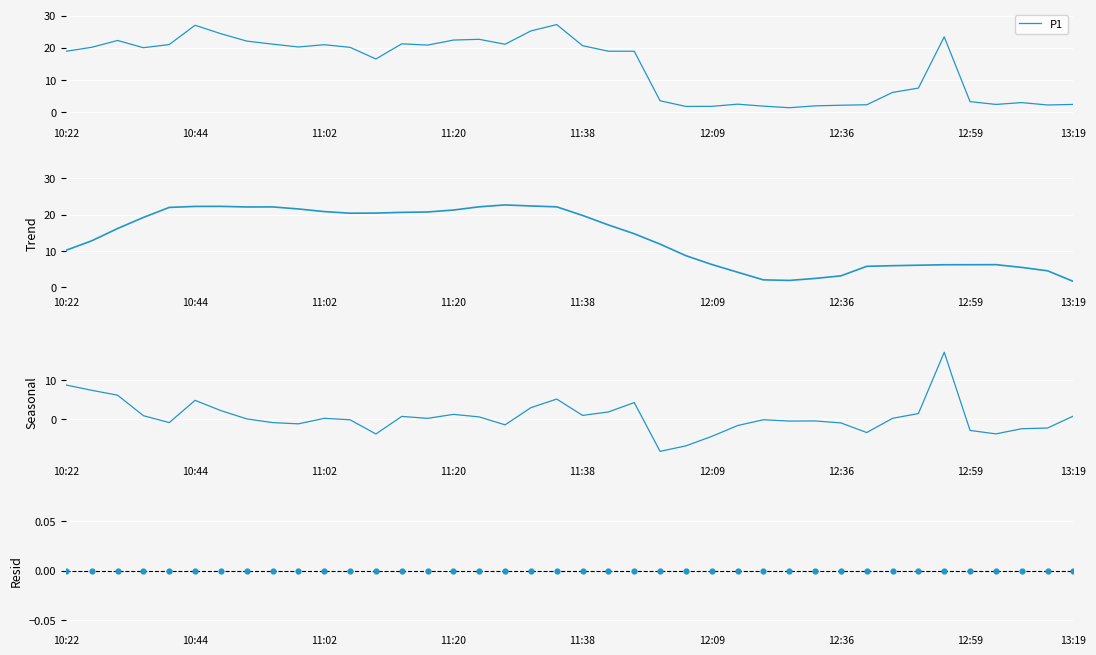

What is the lowest value of the P1 series?

1.3